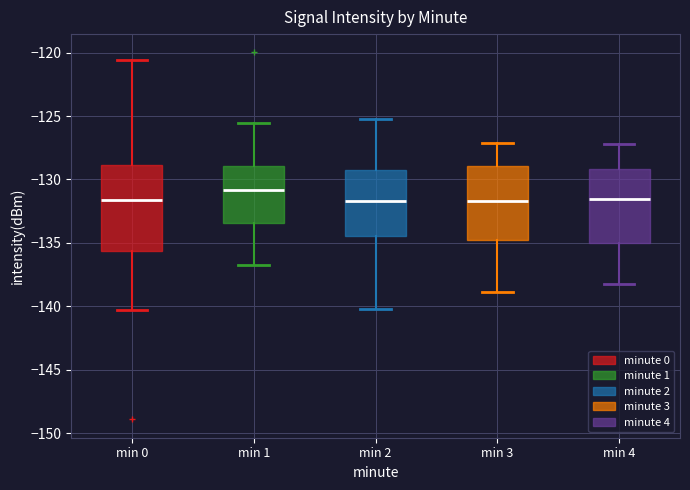

Reading left to right, read every box against the y-axis: the position of its median line, the range the box covers, and the ends of its whiskers. The values are not printed on the chart, so give them approximately, as read against the axis.

min 0: median -131.5, box -135.5 to -129.0, whiskers -140.0 to -120.5
min 1: median -131.0, box -133.5 to -129.0, whiskers -136.5 to -125.5
min 2: median -131.5, box -134.5 to -129.0, whiskers -140.0 to -125.0
min 3: median -131.5, box -135.0 to -129.0, whiskers -139.0 to -127.0
min 4: median -131.5, box -135.0 to -129.0, whiskers -138.0 to -127.0